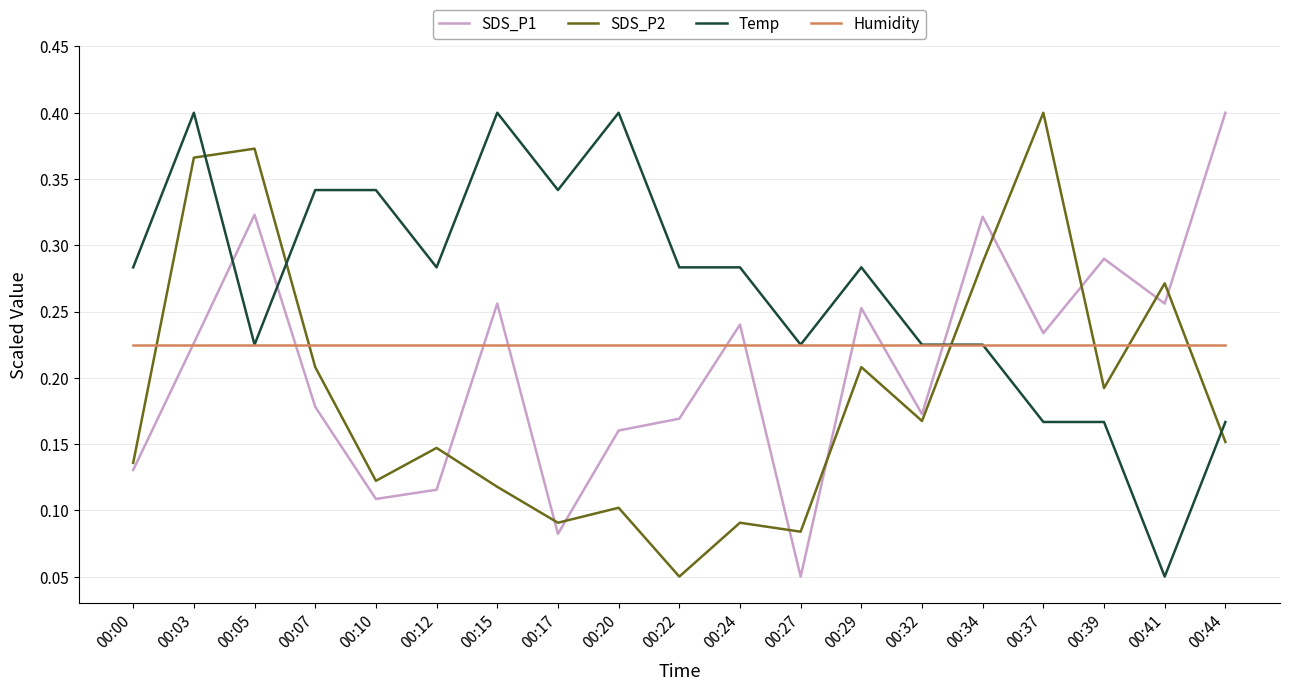

What is the sum of the Temp values at 00:03 and 00:05?

0.6